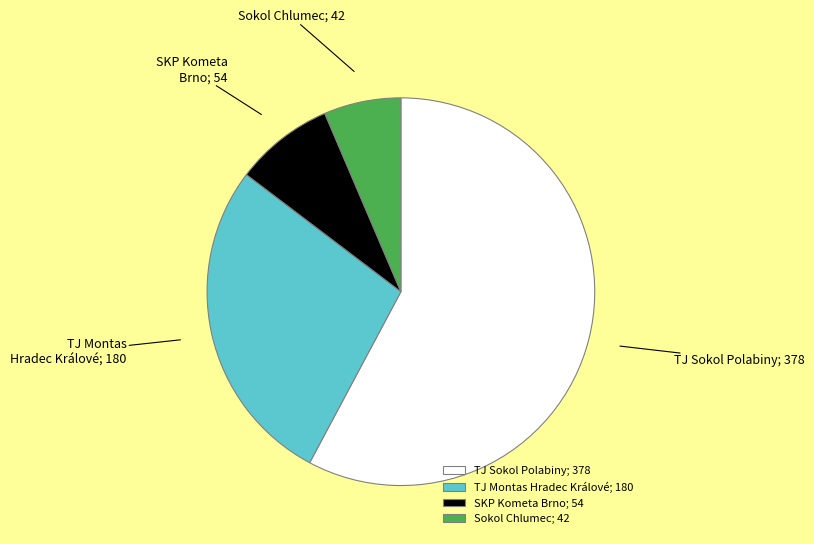

Which category has the smallest portion of the pie?

Sokol Chlumec; 42